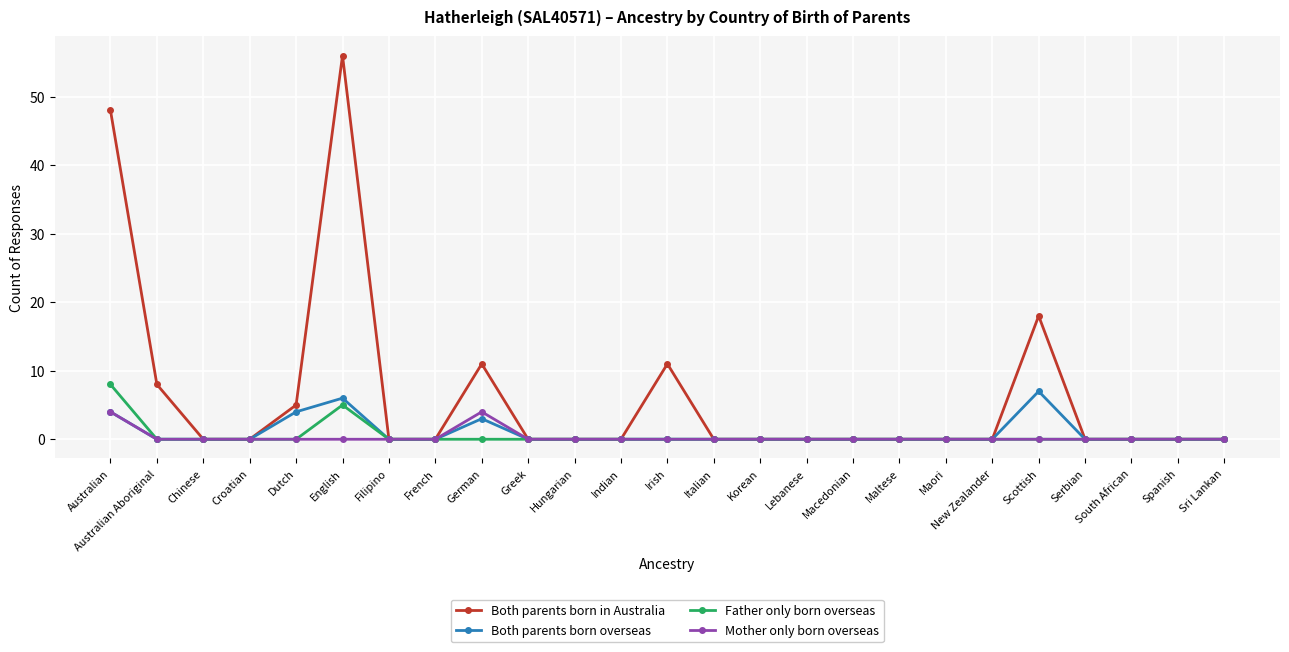

Which series has the widest spread of values?

Both parents born in Australia